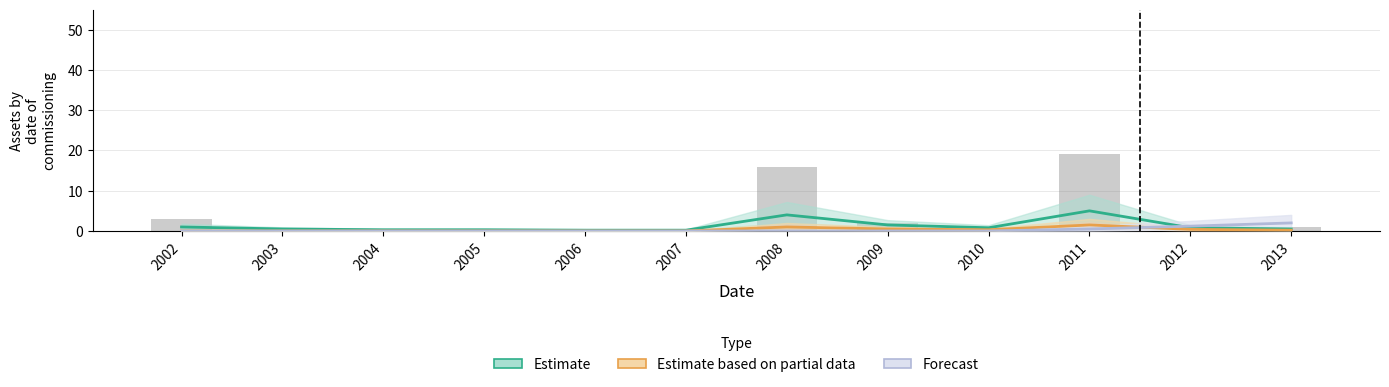

At which label is Estimate closest to 2?

2009